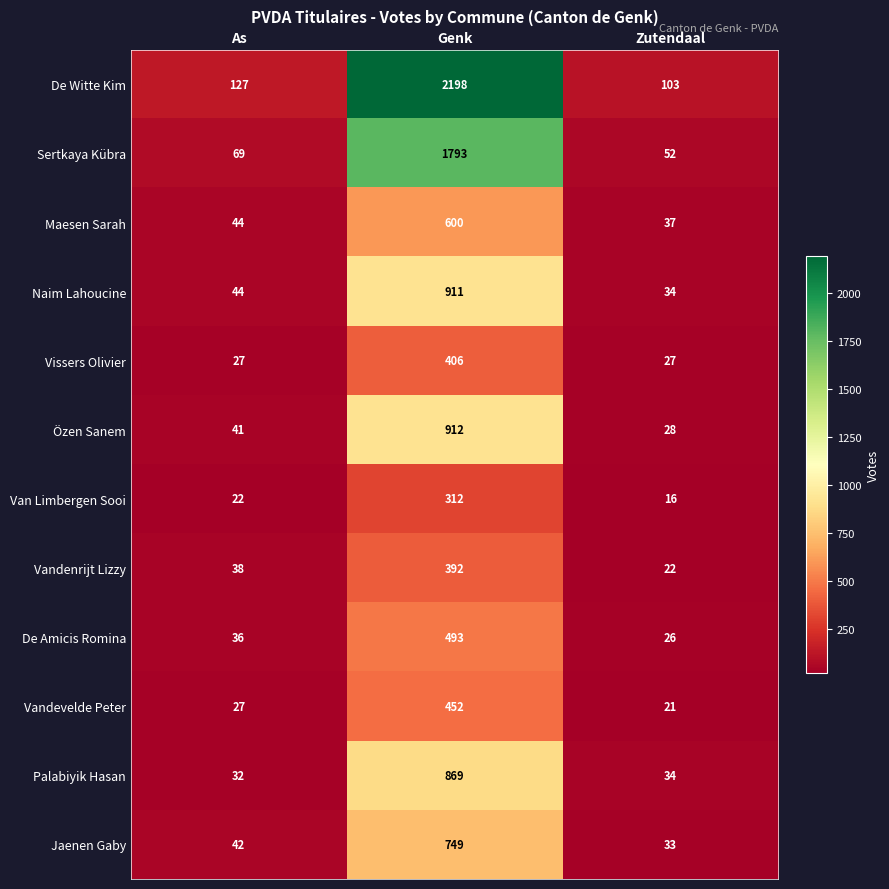

What value does the Vandenrijt Lizzy series have at Zutendaal?

22